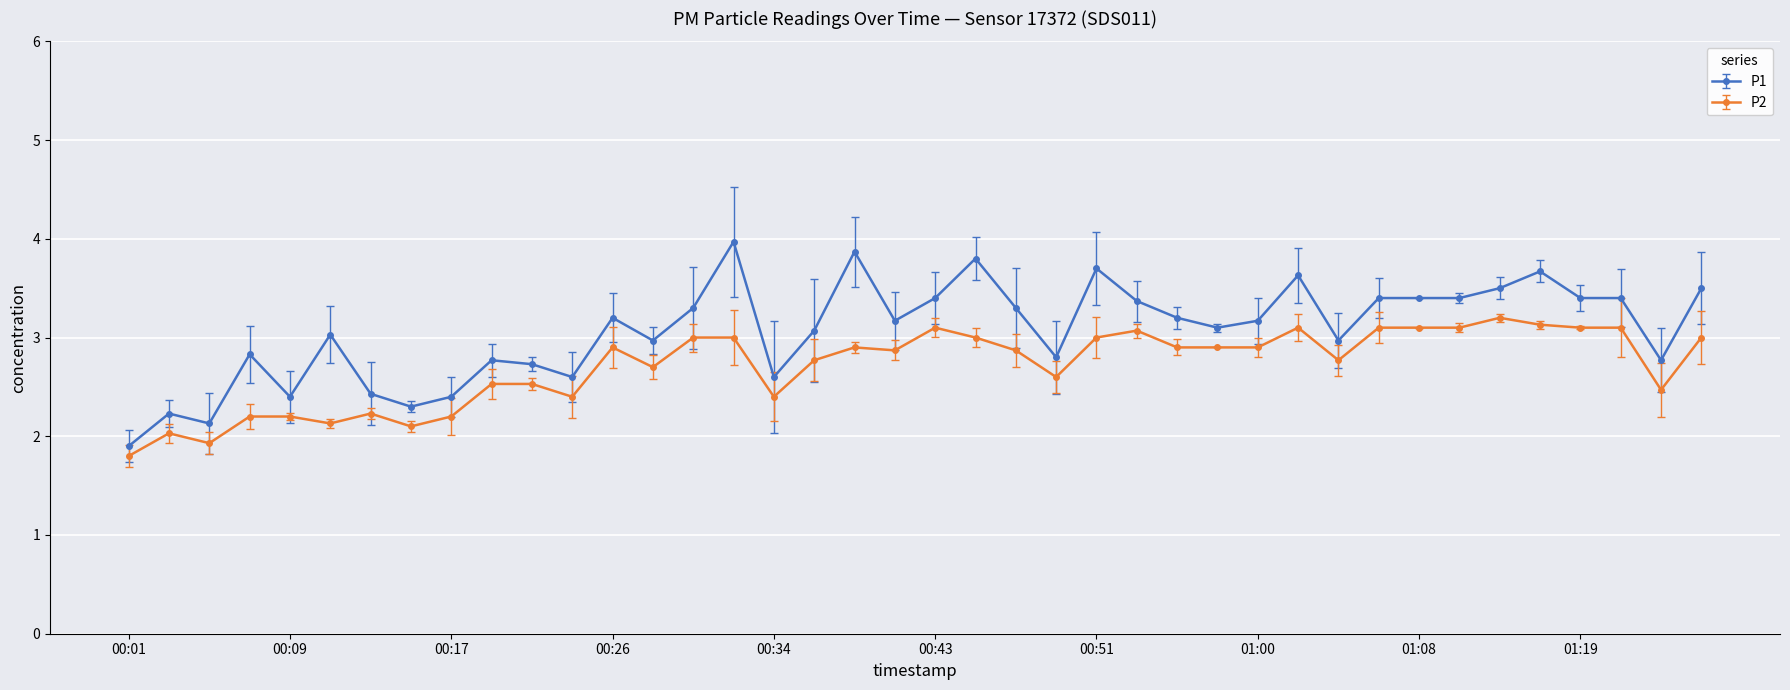

Which series has the widest spread of values?

P1